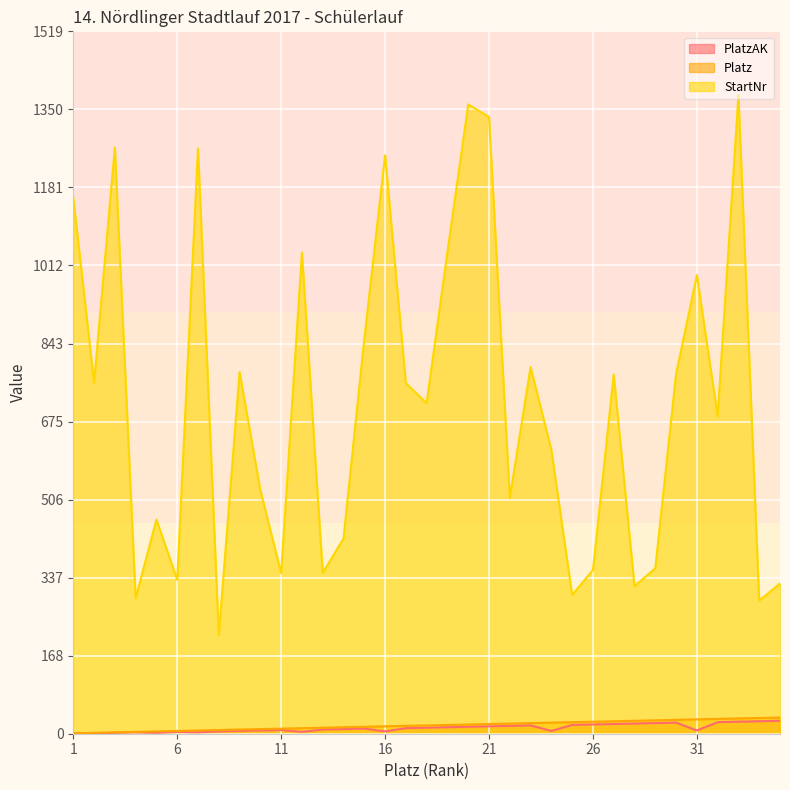

At which label is Platz closest to 18?

18